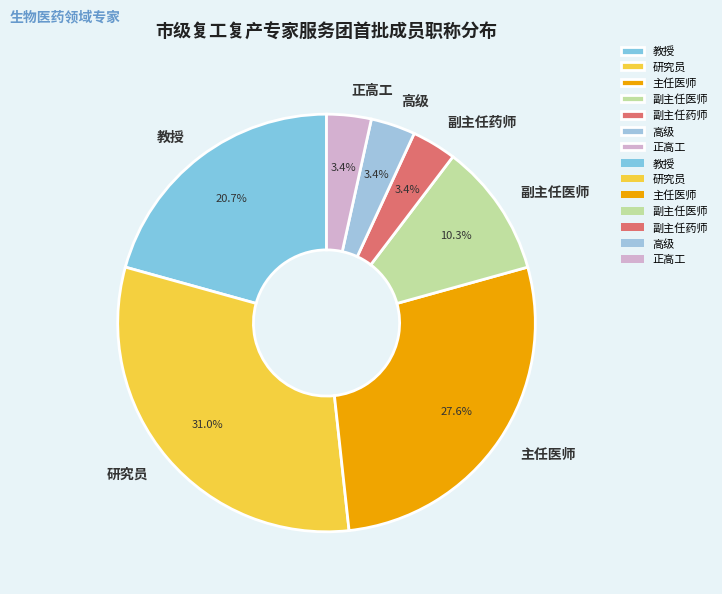

How much of the chart is everything except 教授?

79.3%